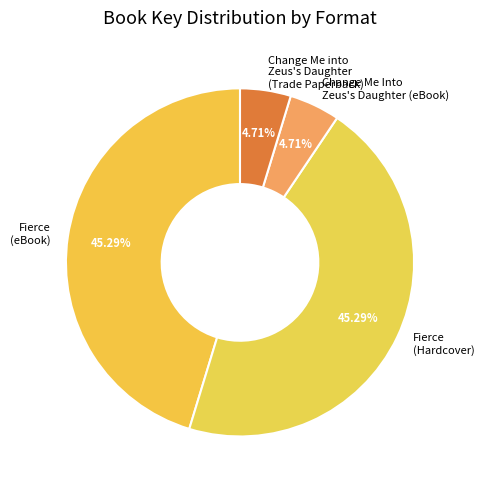

Combined, do Change Me Into Zeus's Daughter (eBook) and Change Me into Zeus's Daughter (Trade Paperback) account for over 50%?

No